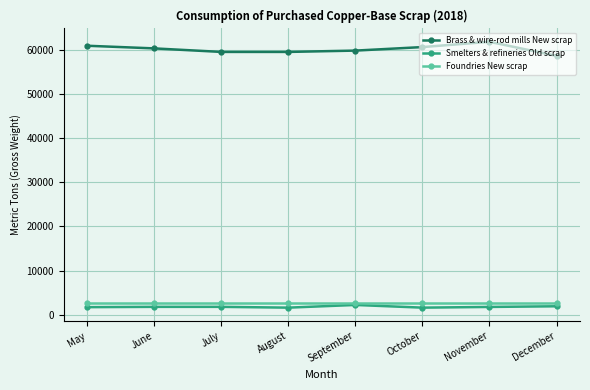

What is the sum of all Smelters & refineries Old scrap values?

14270